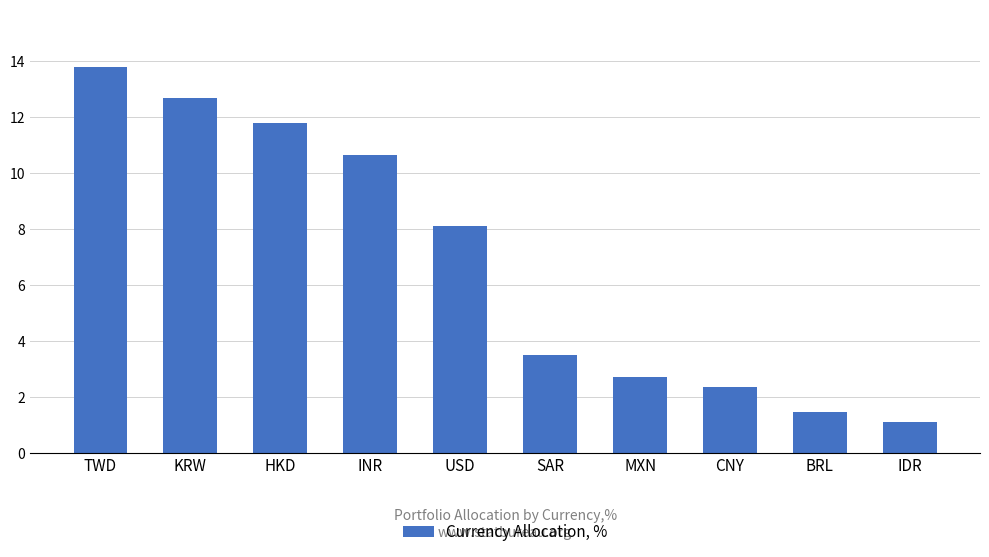

What is the sum of the values at MXN and CNY?

5.1